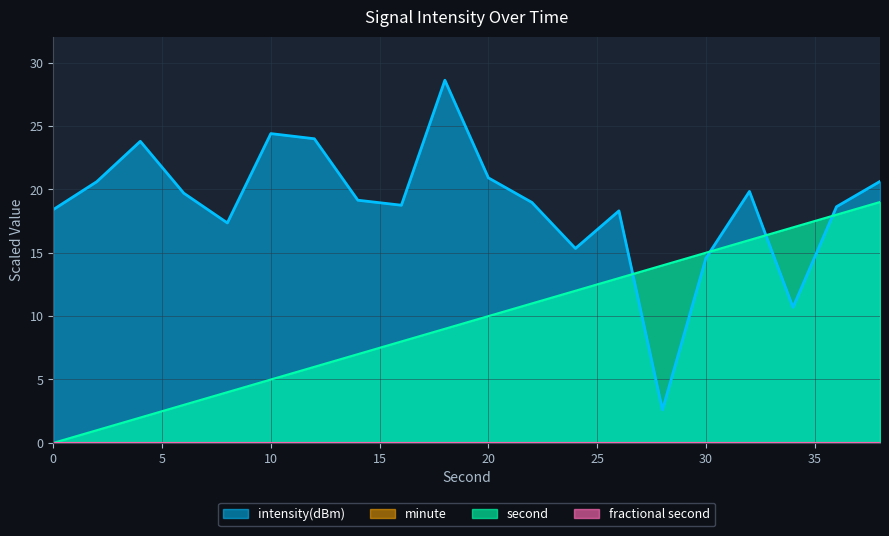

Where is second nearest to the value 9?

18